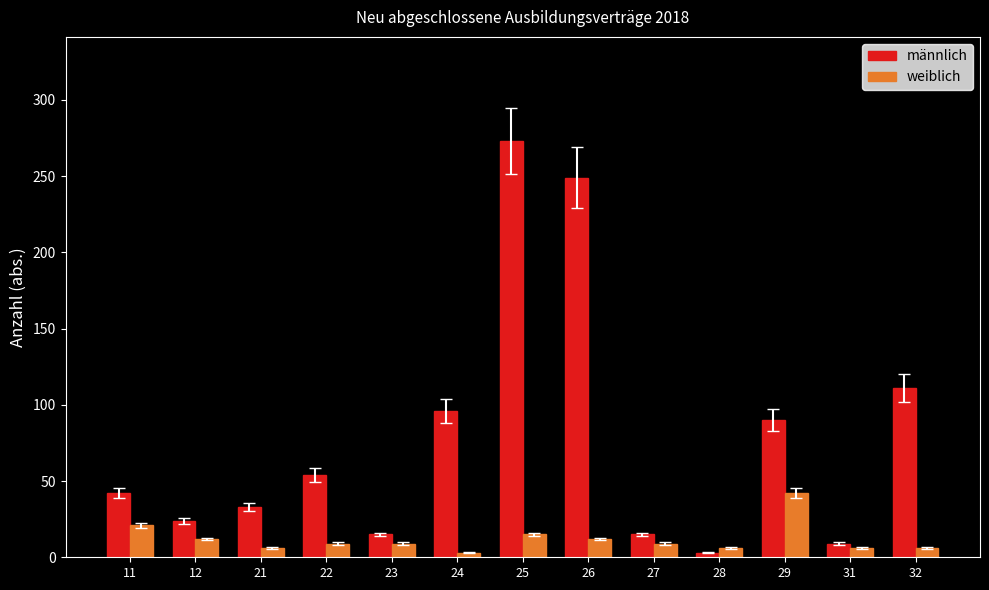

At which category is the sum across all series the highest?

25